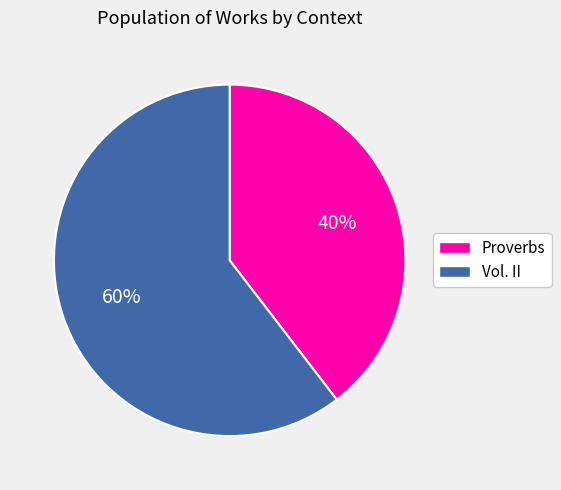

Approximately how many times larger is the value at Vol. II compared to Proverbs?

1.5